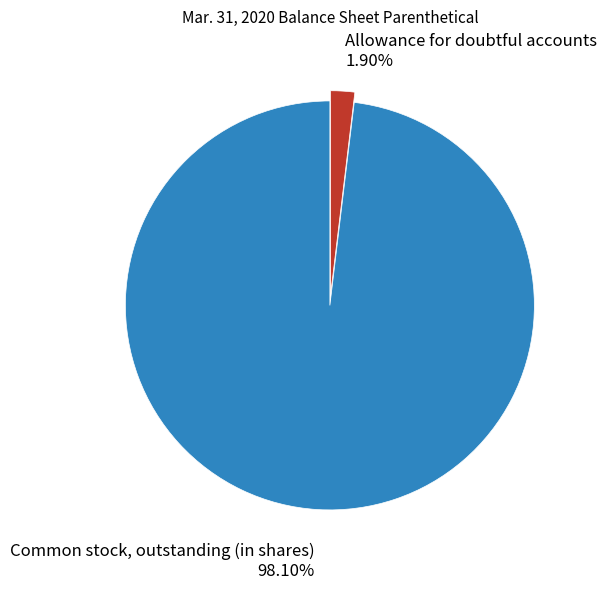

Which slice is the smallest?

Allowance for doubtful accounts